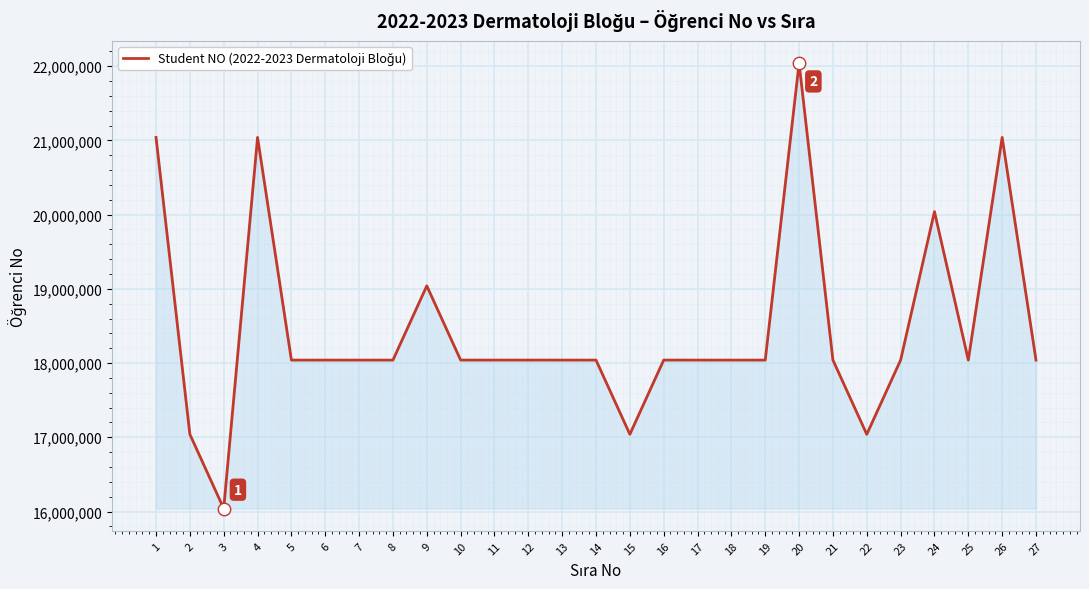

What is the ratio of the value at 10 to the value at 15?

1.1